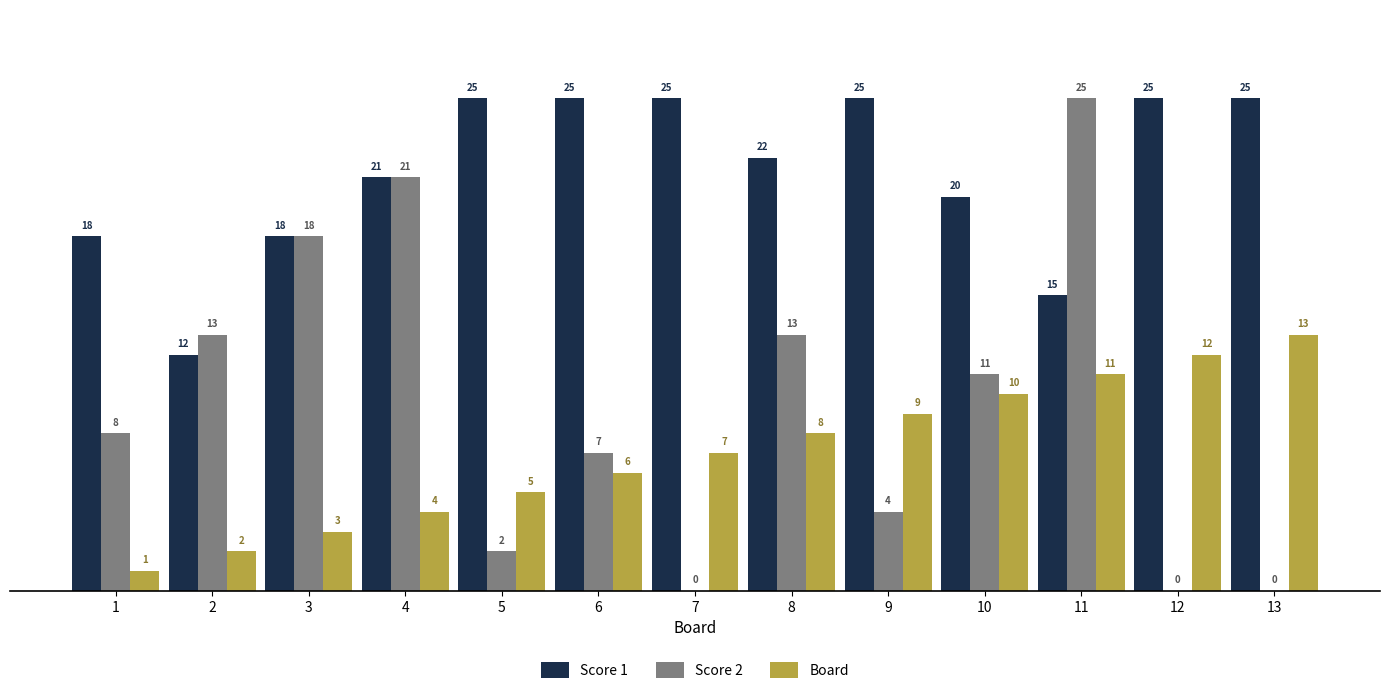

Between 10 and 12, which series saw the biggest shift?

Score 2